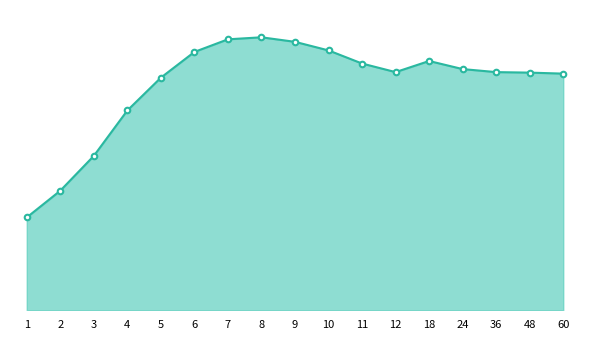

Does the chart have visible grid lines?

No